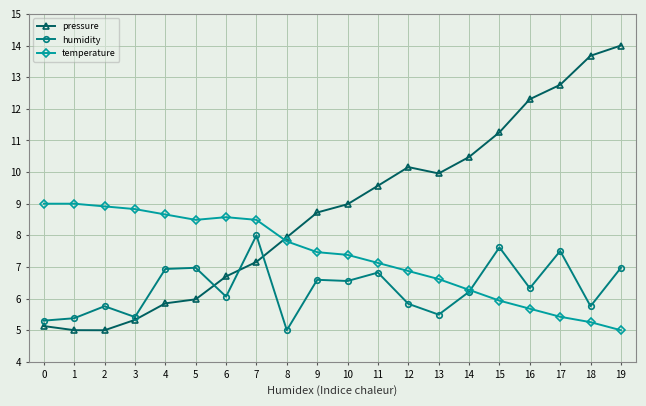

How many interior local peaks does the pressure series have?

1